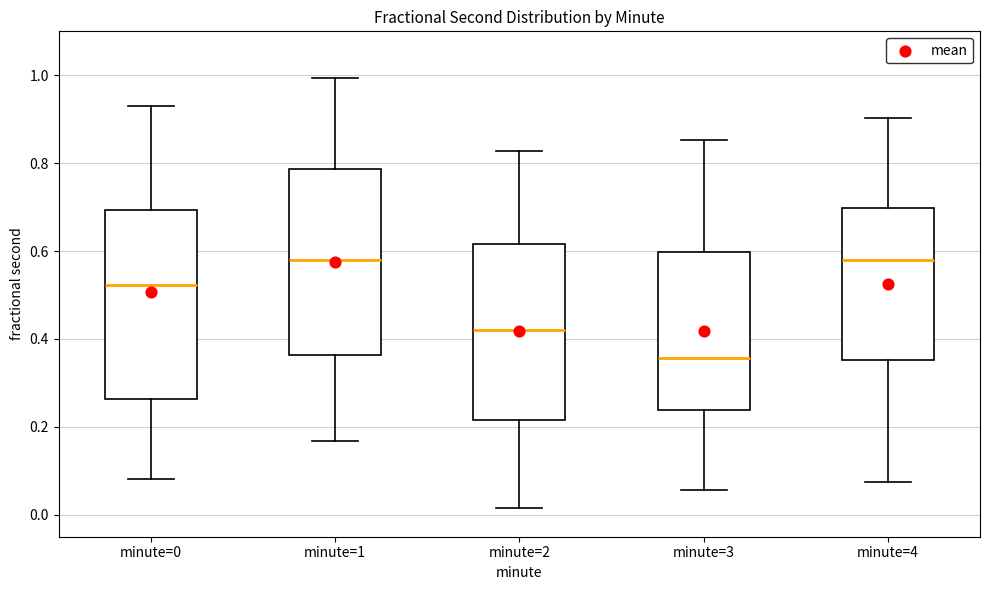

Reading left to right, read every box against the y-axis: the position of its median line, the range the box covers, and the ends of its whiskers. The values are not printed on the chart, so give them approximately, as read against the axis.

minute=0: median 0.52, box 0.26 to 0.70, whiskers 0.08 to 0.92
minute=1: median 0.58, box 0.36 to 0.78, whiskers 0.16 to 1.00
minute=2: median 0.42, box 0.22 to 0.62, whiskers 0.02 to 0.82
minute=3: median 0.36, box 0.24 to 0.60, whiskers 0.06 to 0.86
minute=4: median 0.58, box 0.36 to 0.70, whiskers 0.08 to 0.90